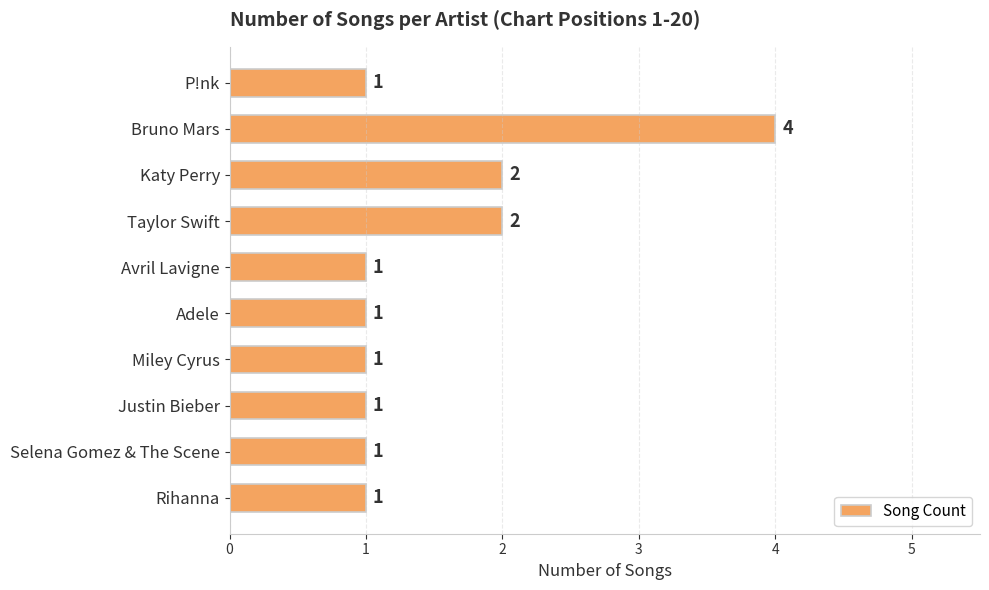

What is the sum of the values at Bruno Mars and Katy Perry?

6